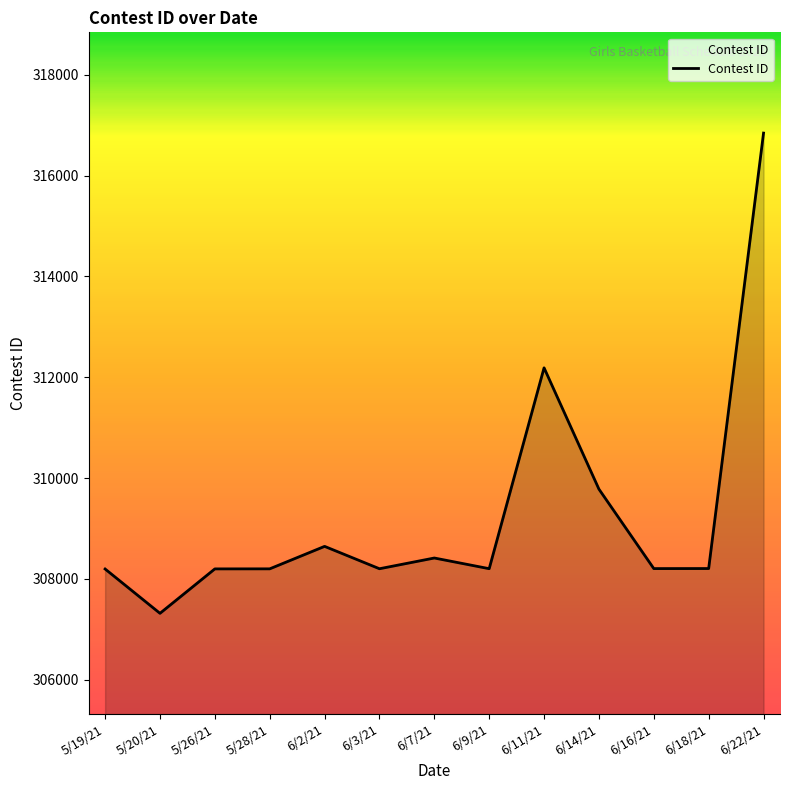

What is the greatest value displayed?

316846